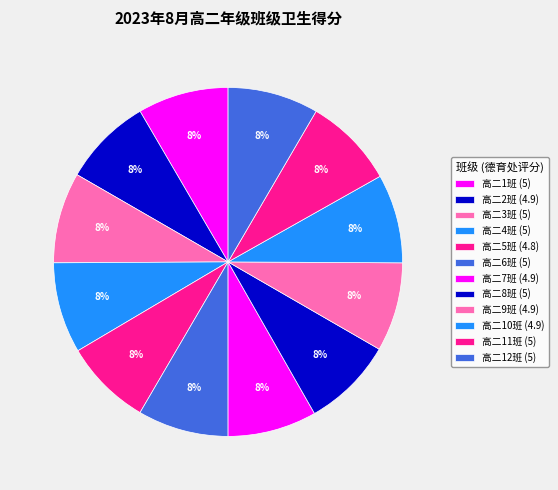

Count the number of slices in the pie.

12